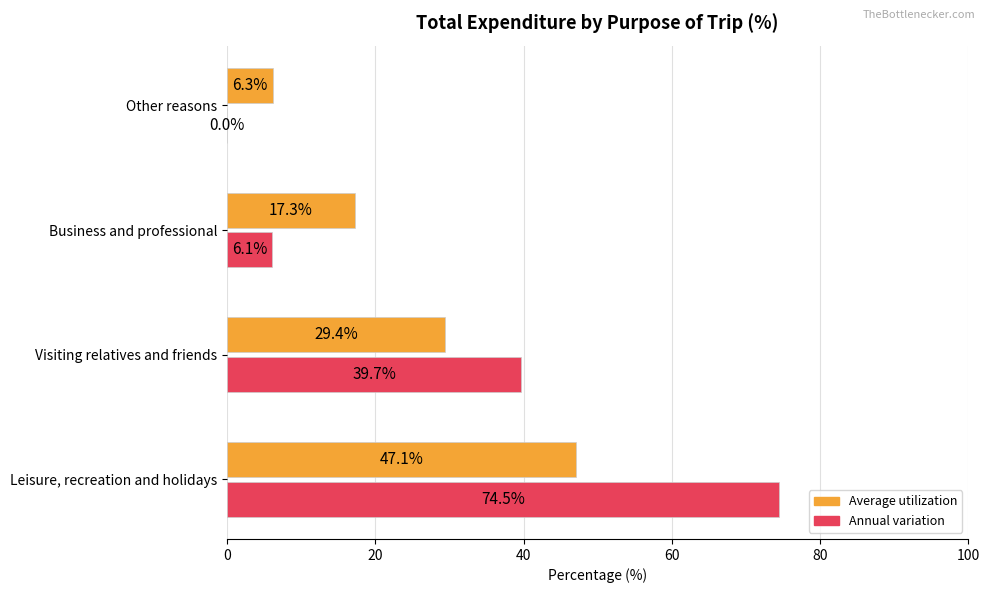

Which series has the largest total across all categories?

Annual variation